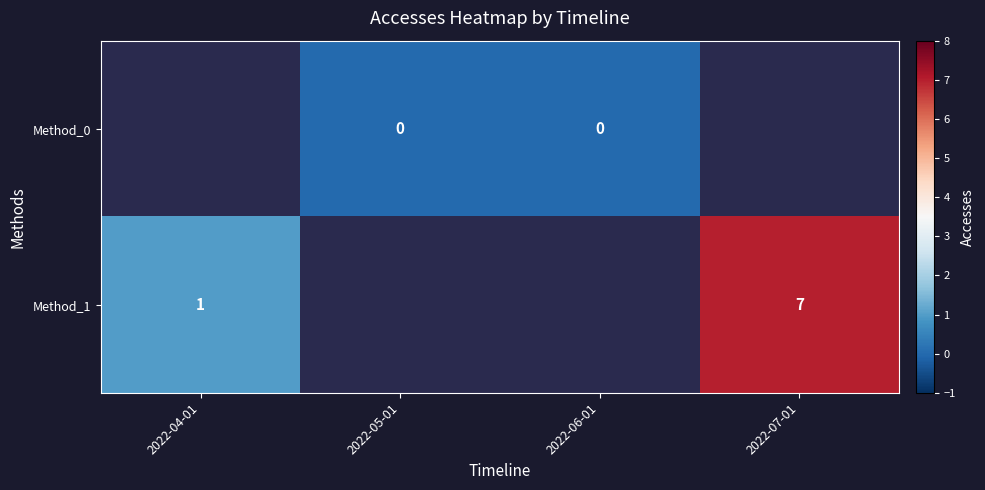

What is the difference between the Method_1 values at 2022-04-01 and 2022-07-01?

6